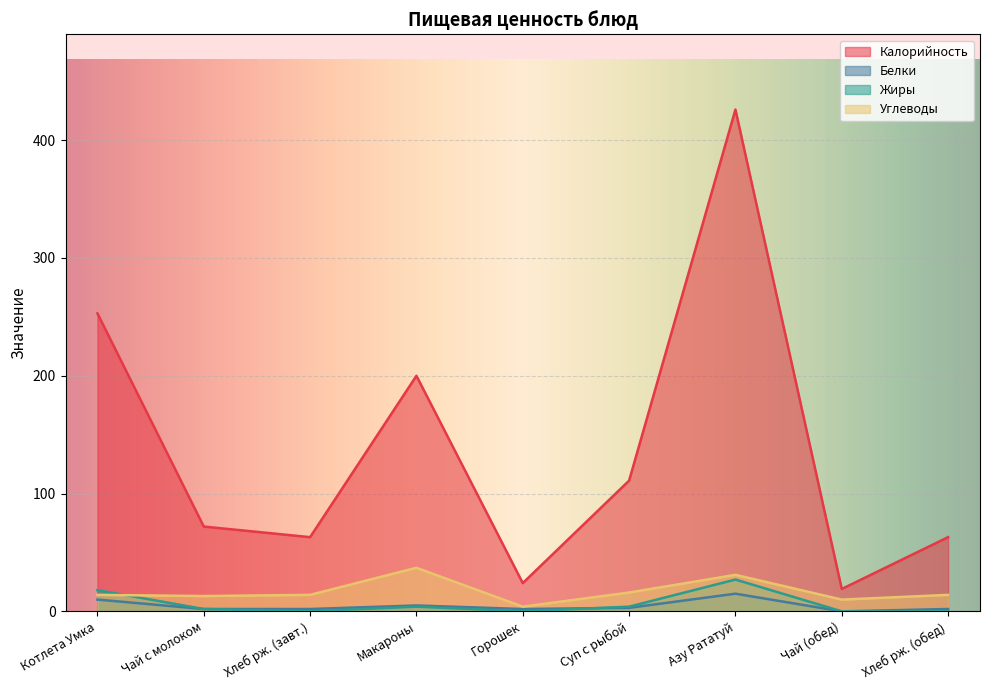

What value does the Углеводы series have at Суп с рыбой, to the nearest 10?

20